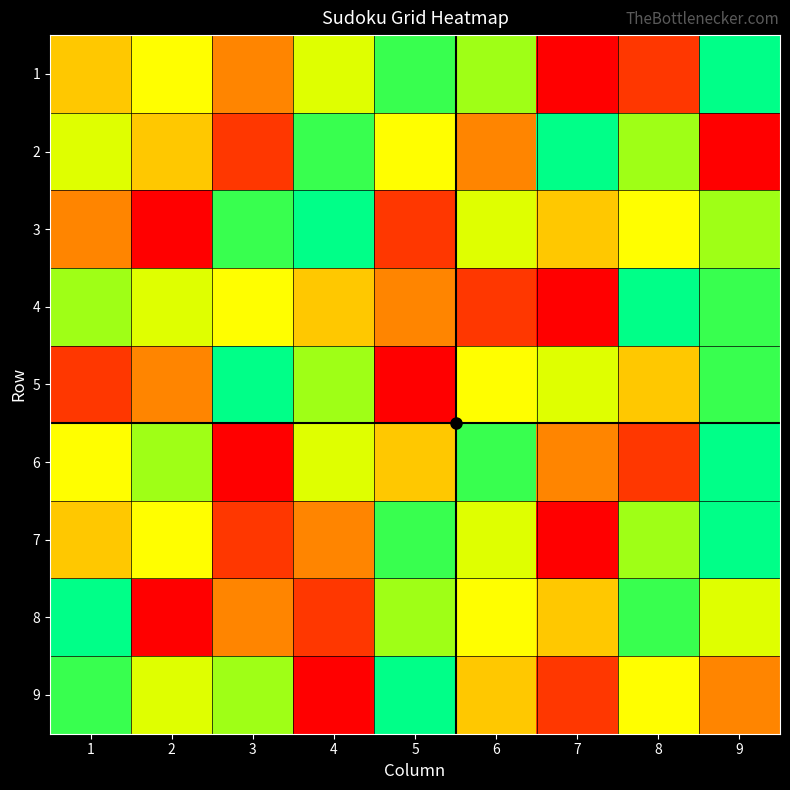

Between 4 and 6, which is larger?

4